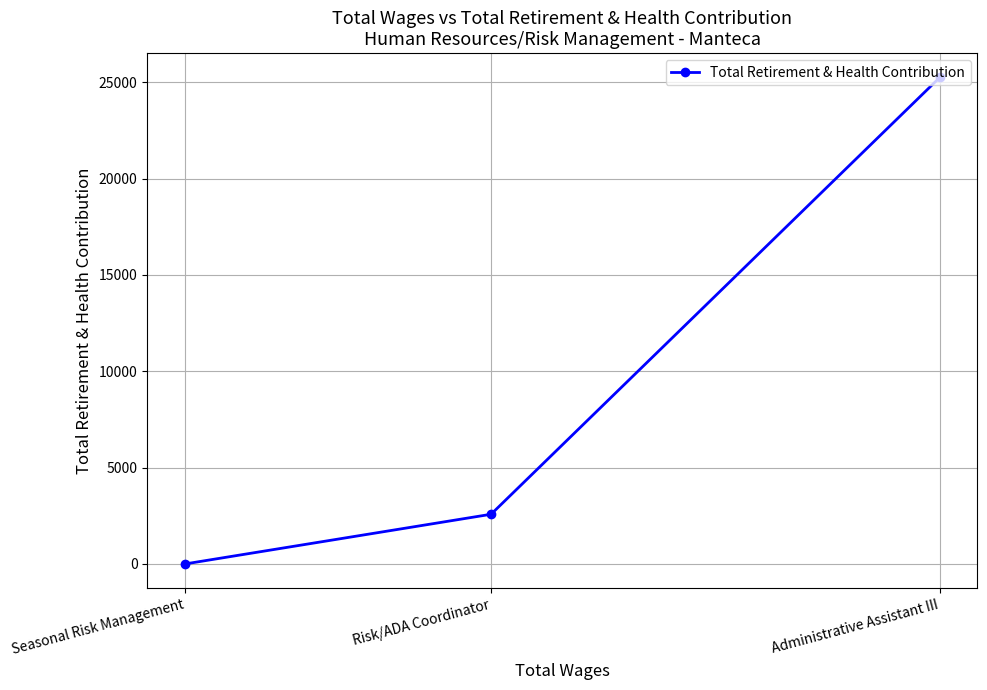

The value at Administrative Assistant III is 43699. True or false?

False